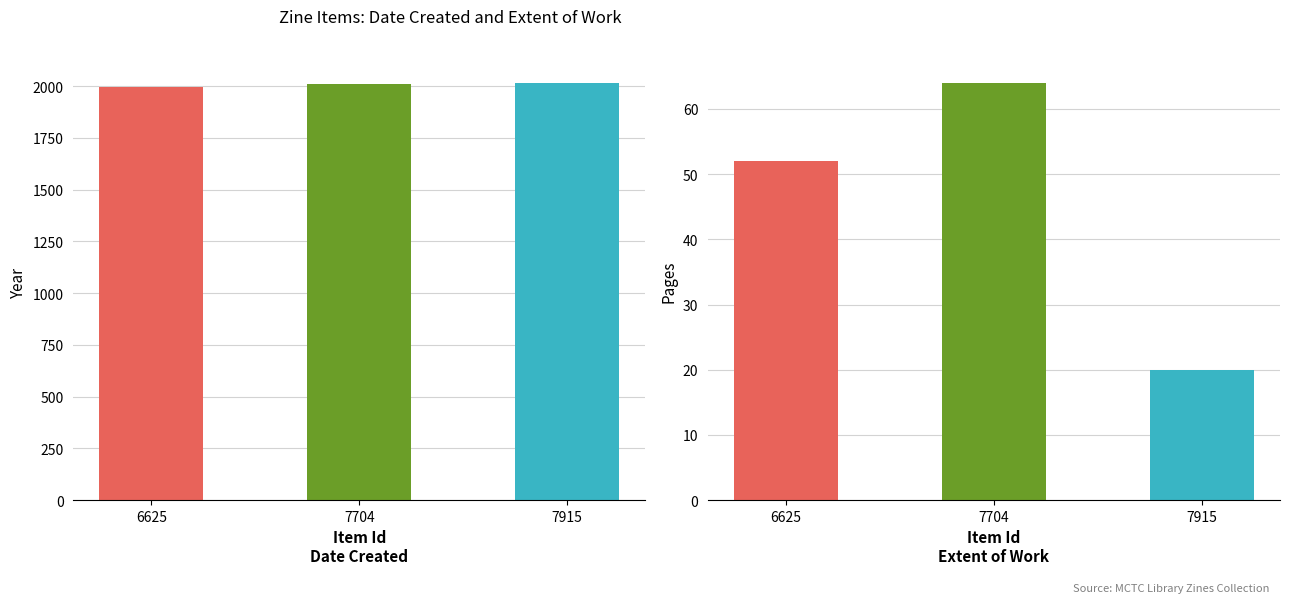

True or false: Extent of Work has a value of 70 at 6625.

False